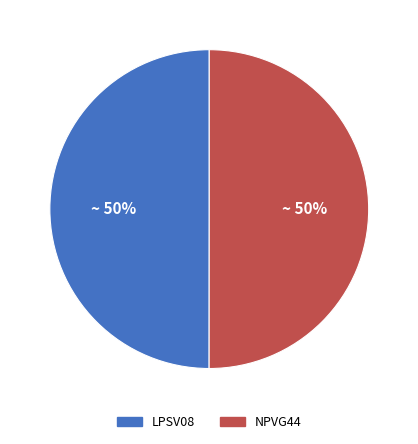

To the nearest percent, what is the average slice percentage?

50%